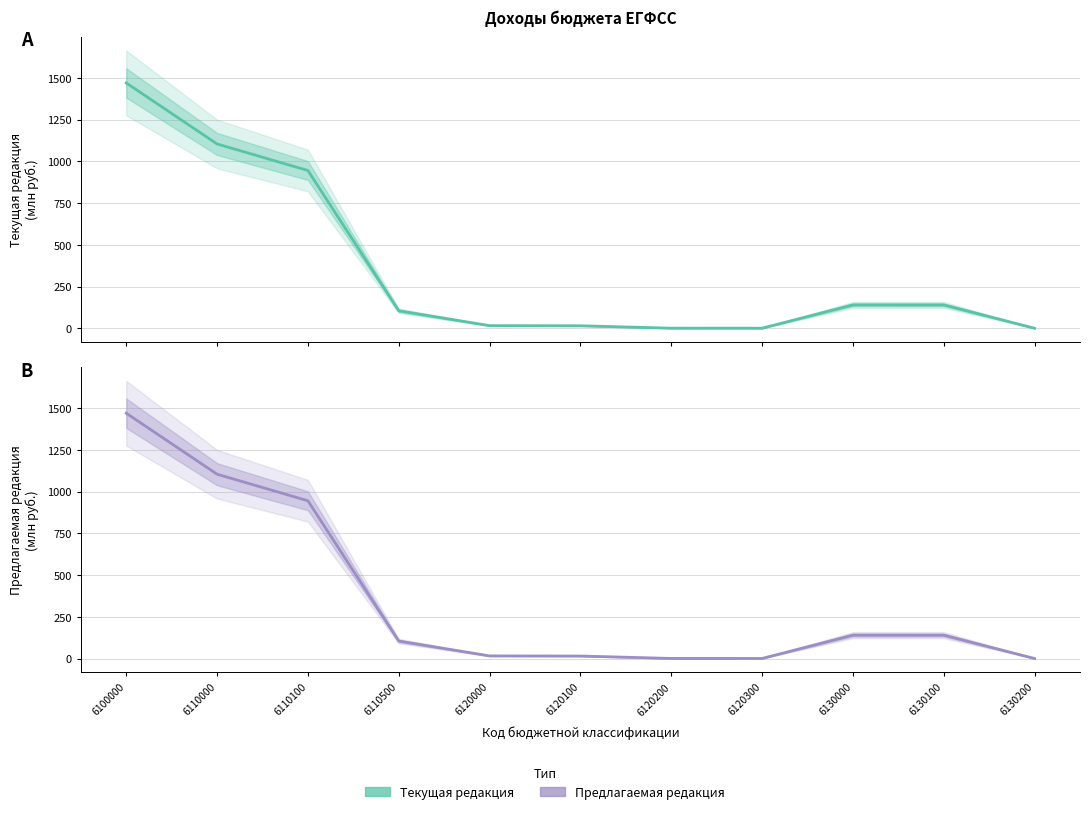

How many distinct data groups are displayed?

2